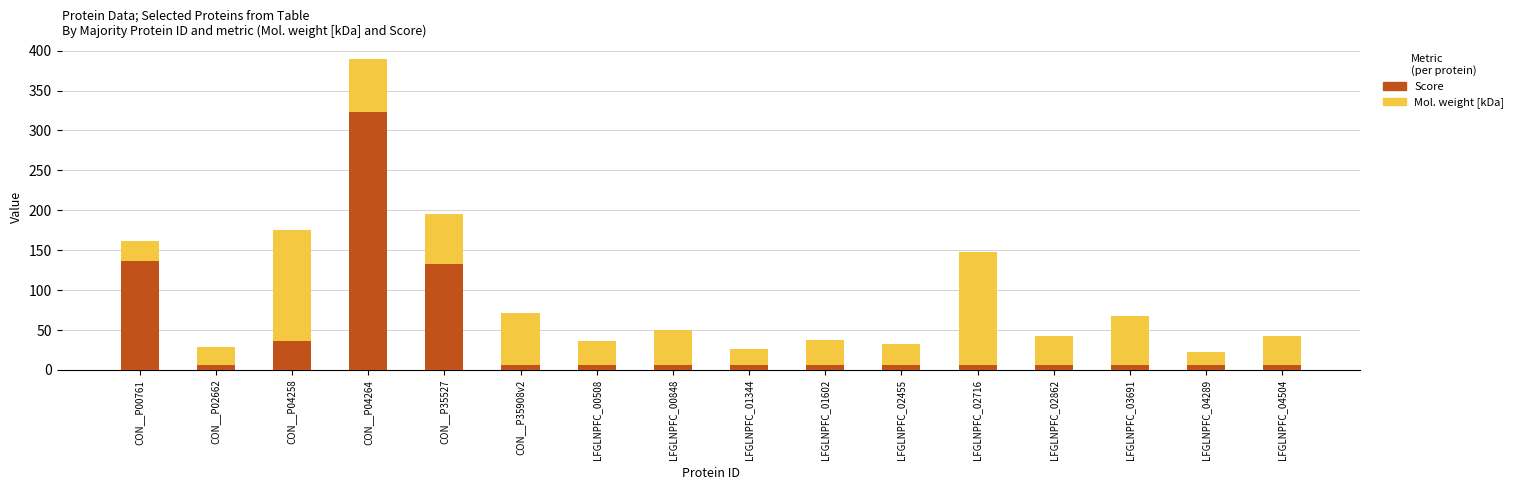

What is the average value of the Score series?

44.1